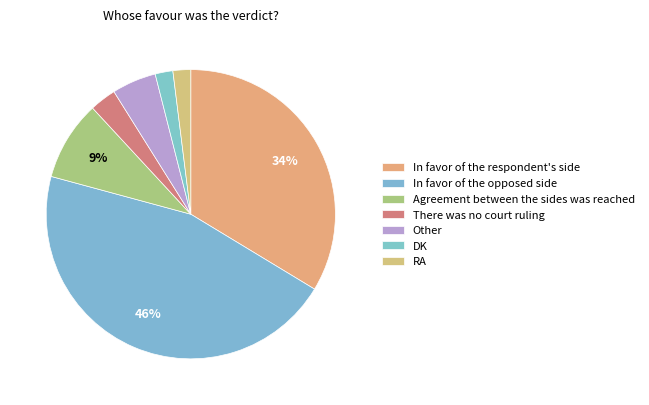

True or false: In favor of the respondent's side accounts for 22% of the total.

False